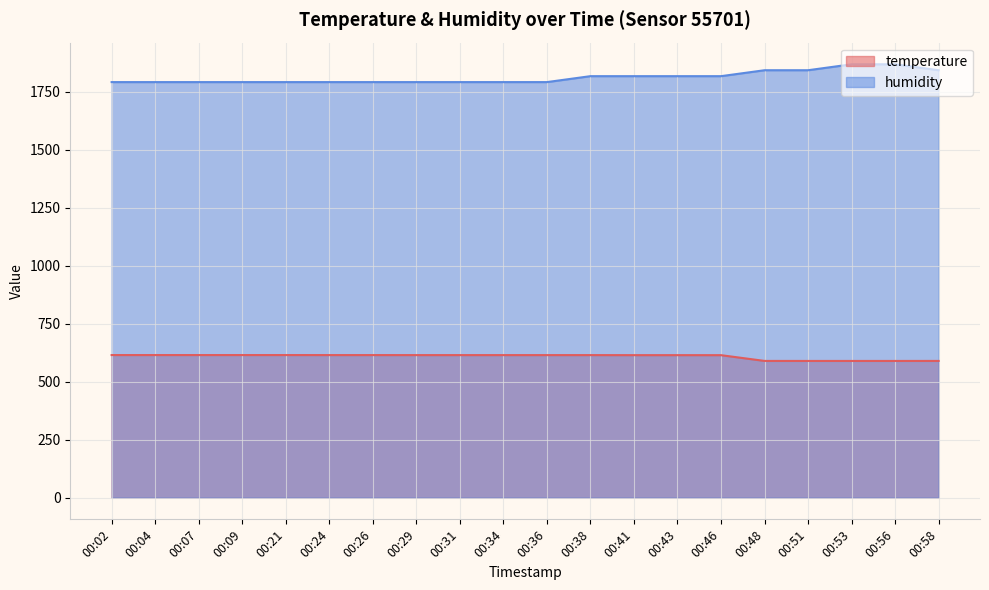

Reading left to right, transcribe all the data shown in this chart.

temperature: 00:02=615.0	00:04=615.0	00:07=615.0	00:09=615.0	00:21=615.0	00:24=614.9	00:26=614.9	00:29=614.8	00:31=614.8	00:34=614.8	00:36=614.8	00:38=614.8	00:41=614.6	00:43=614.6	00:46=614.5	00:48=589.7	00:51=589.6	00:53=589.6	00:56=589.6	00:58=589.7
humidity: 00:02=1792.0	00:04=1792.0	00:07=1792.0	00:09=1792.0	00:21=1792.0	00:24=1792.0	00:26=1792.0	00:29=1792.0	00:31=1792.0	00:34=1792.0	00:36=1792.0	00:38=1817.6	00:41=1817.6	00:43=1817.6	00:46=1817.6	00:48=1843.2	00:51=1843.2	00:53=1868.8	00:56=1868.8	00:58=1843.2